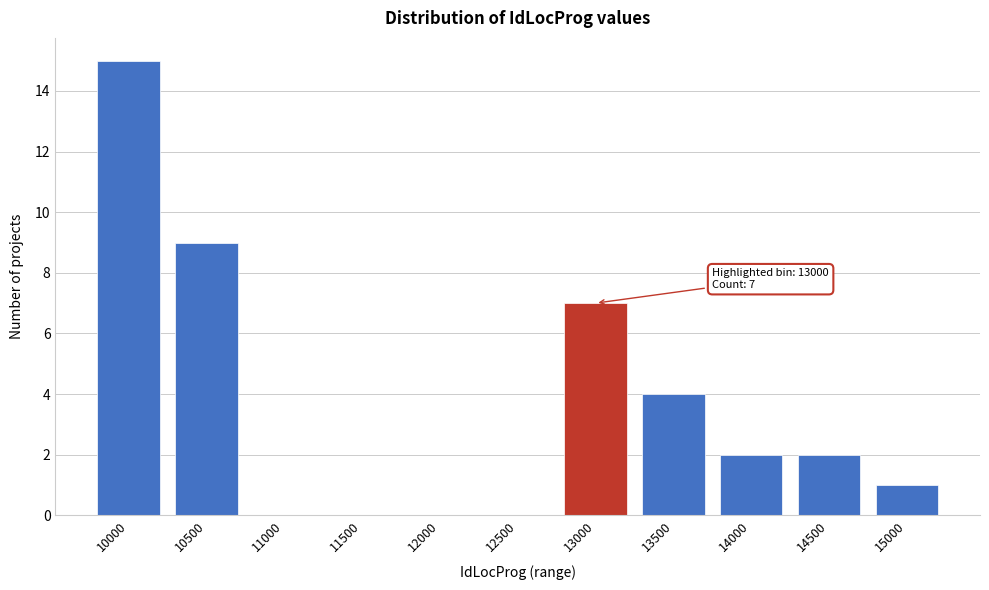

Reading left to right, transcribe all the data shown in this chart.

10000=15	10500=9	11000=0	11500=0	12000=0	12500=0	13000=7	13500=4	14000=2	14500=2	15000=1